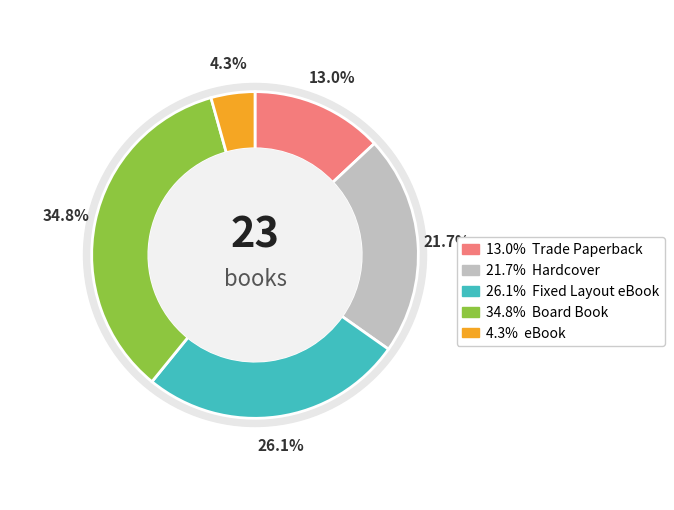

Do eBook and Hardcover together represent more than half of the pie?

No